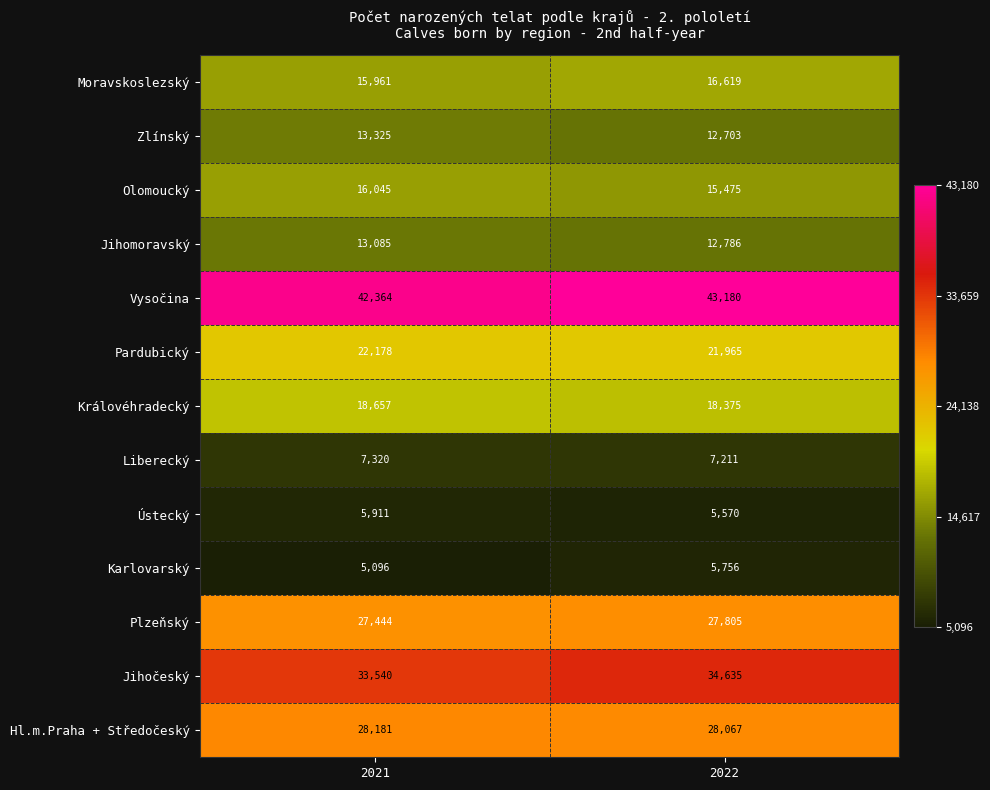

At how many categories does at least one series exceed 18312?

2